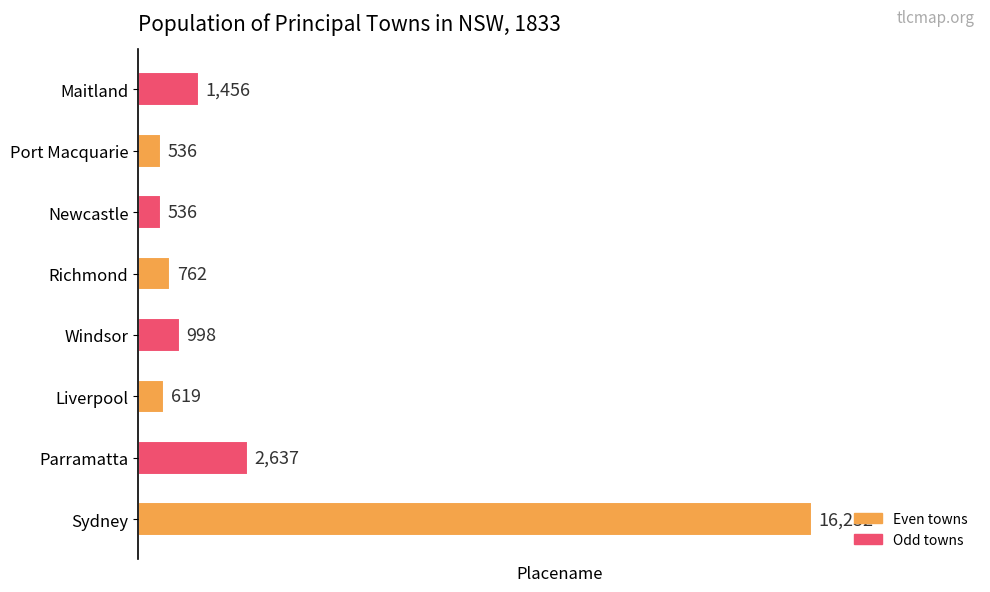

What is the minimum value shown in the chart?

536